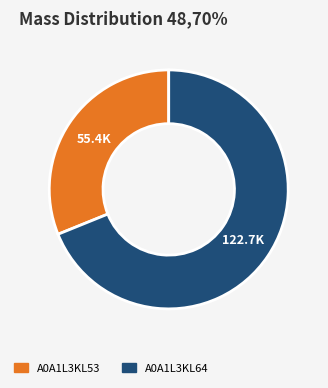

Which category has the smallest portion of the pie?

A0A1L3KL53